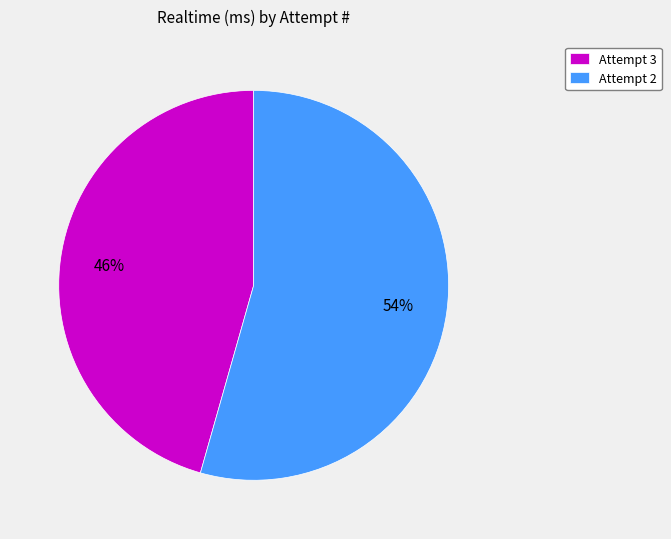

Which category accounts for the majority?

Attempt 2